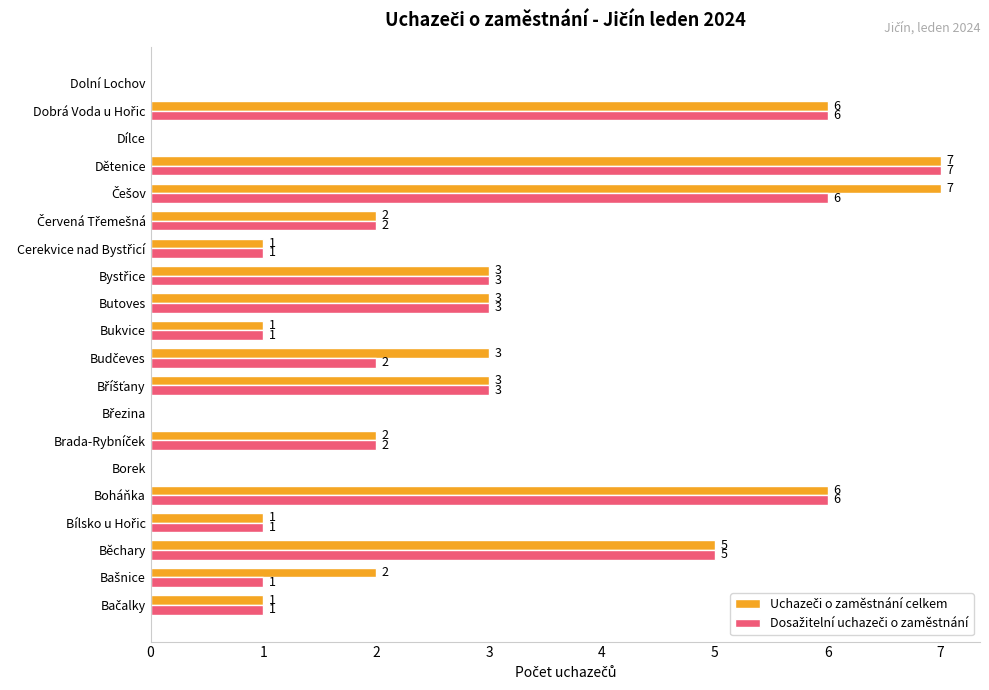

At which category is the sum across all series the highest?

Dětenice